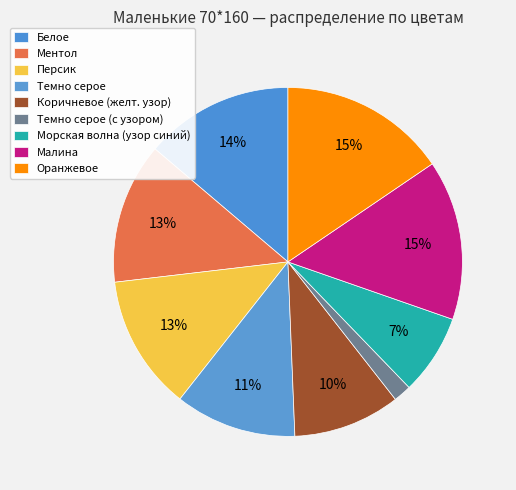

Is there a majority slice in this chart?

No